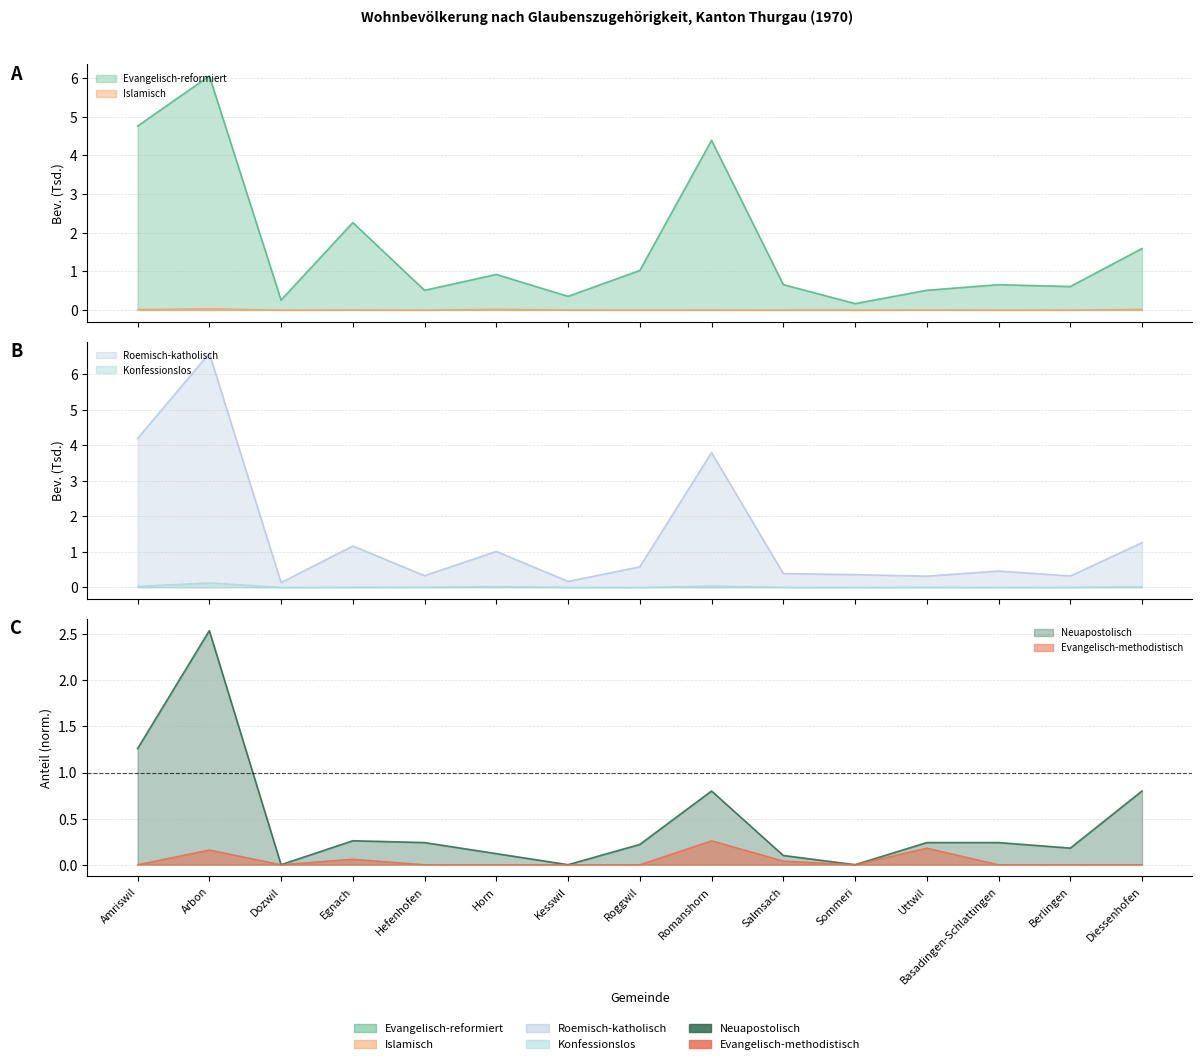

The Neuapostolisch series shows 0.3 at Egnach. True or false?

True